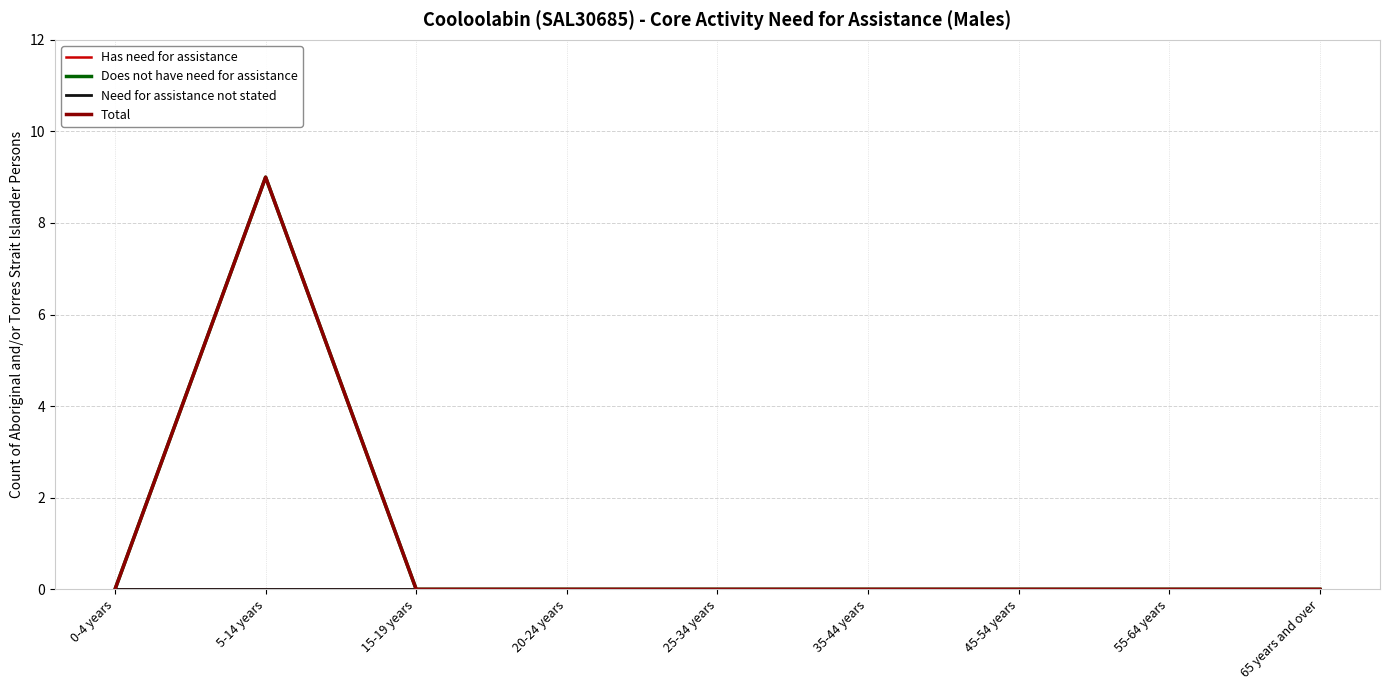

Between 15-19 years and 35-44 years, which is larger?

15-19 years